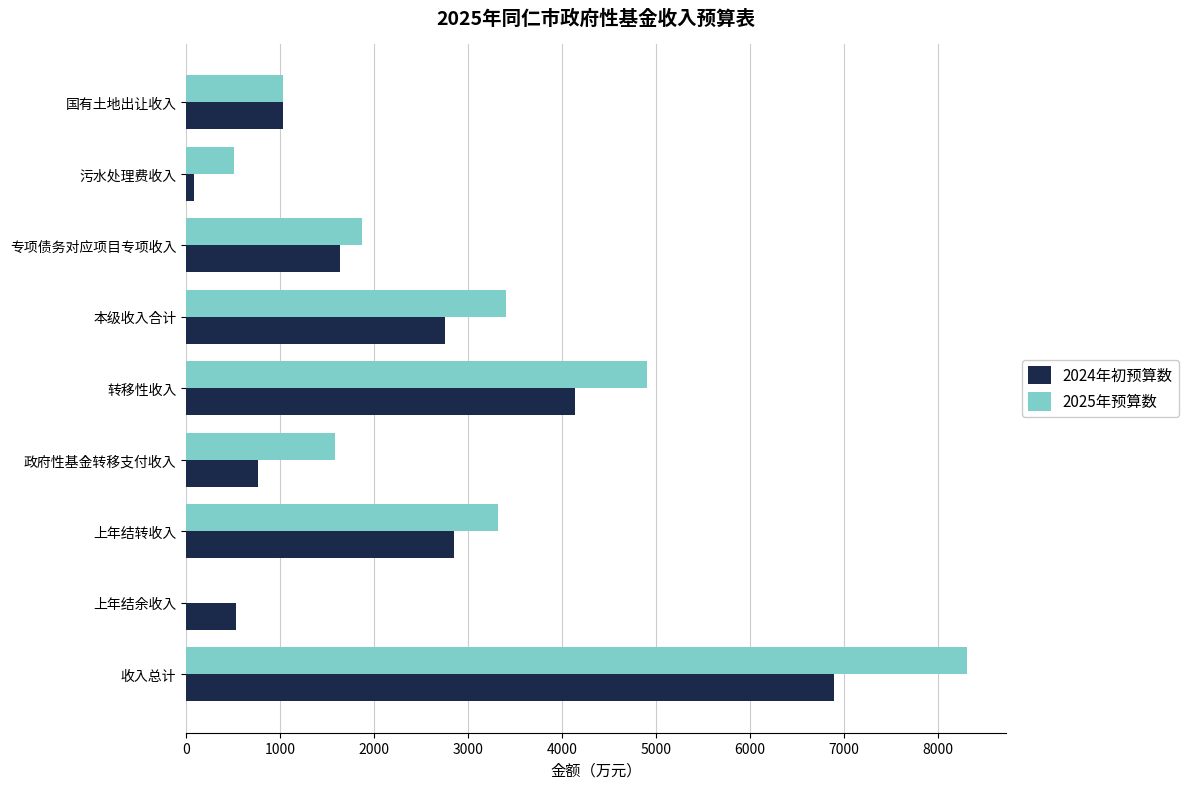

At which category does the chart reach its peak across all series?

收入总计